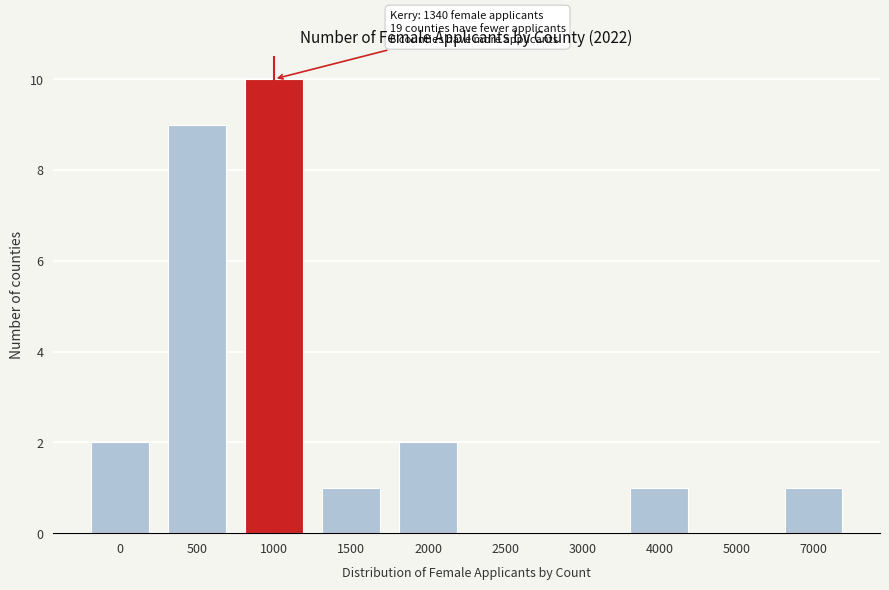

Reading left to right, list all the values displayed in this chart.

0=2	500=9	1000=10	1500=1	2000=2	2500=0	3000=0	4000=1	5000=0	7000=1